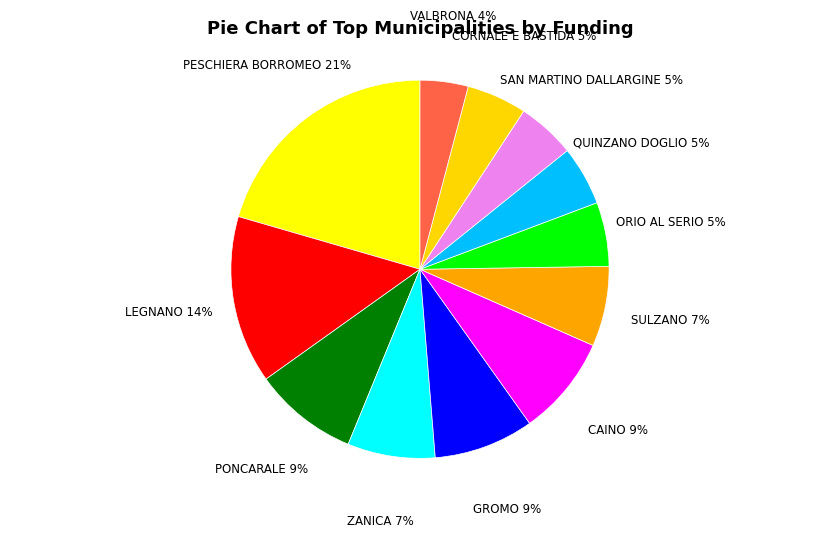

Is it true that LEGNANO is 29% of the pie?

False